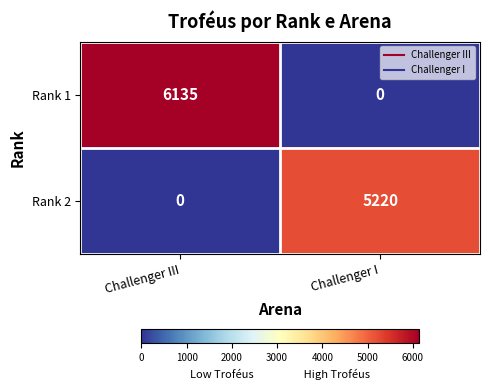

Rank the series at Challenger III from lowest to highest value.

Rank 2, Rank 1